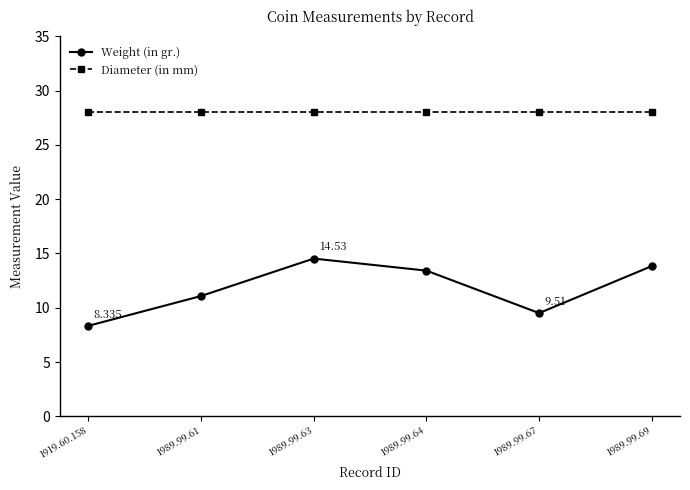

At which category is the sum across all series the highest?

1989.99.63